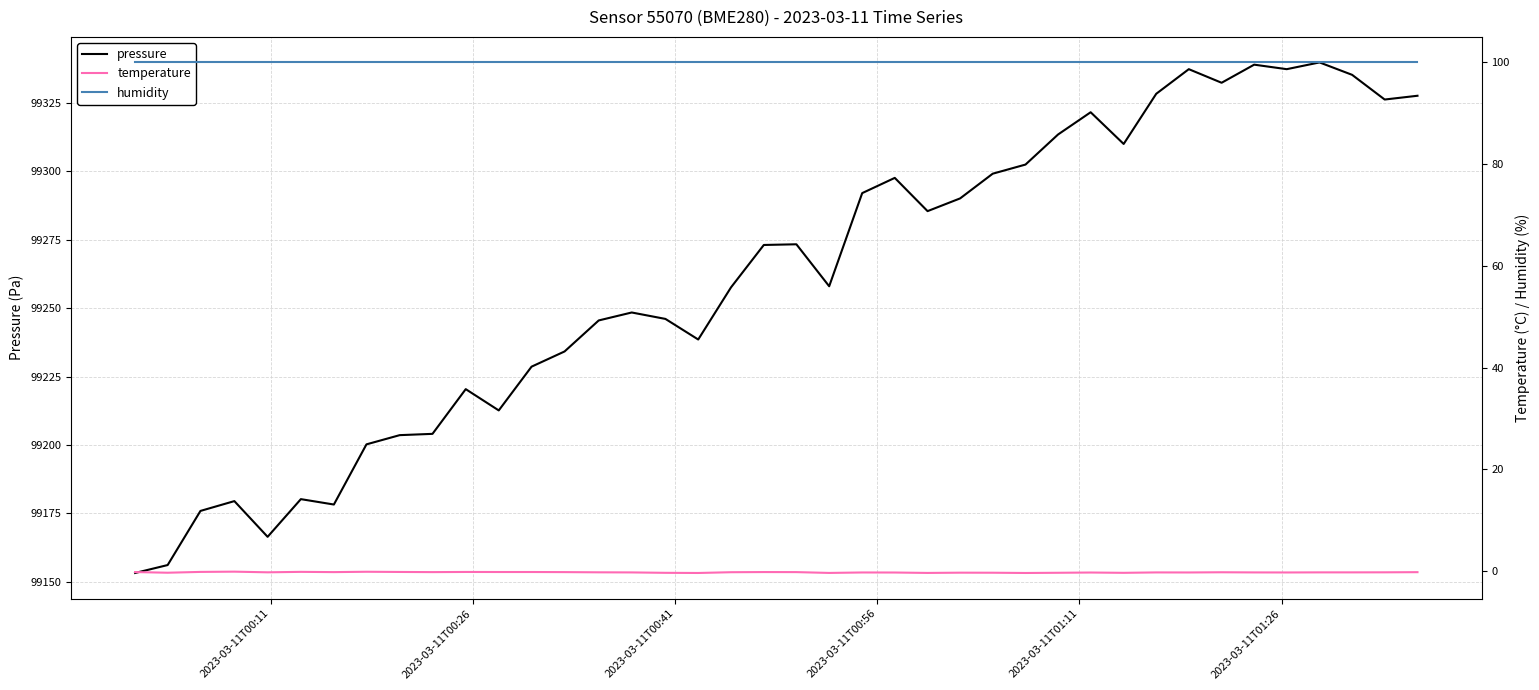

What is the difference between the second highest and second lowest values in the pressure series?

183.0